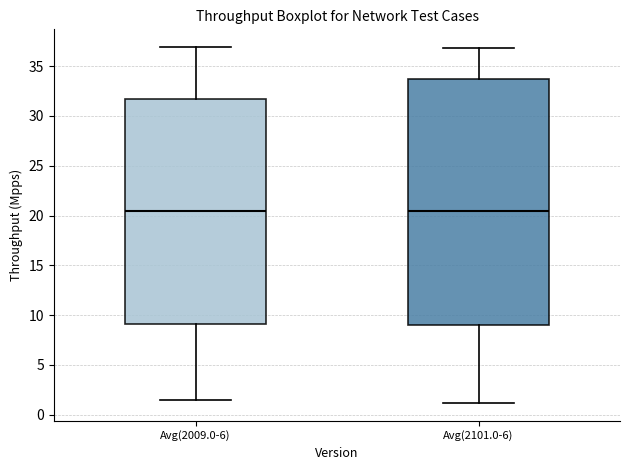

Where does the lower whisker of the box for Avg(2101.0-6) end on the y-axis? The values are not printed on the chart, so give them approximately, as read against the axis.

1.0